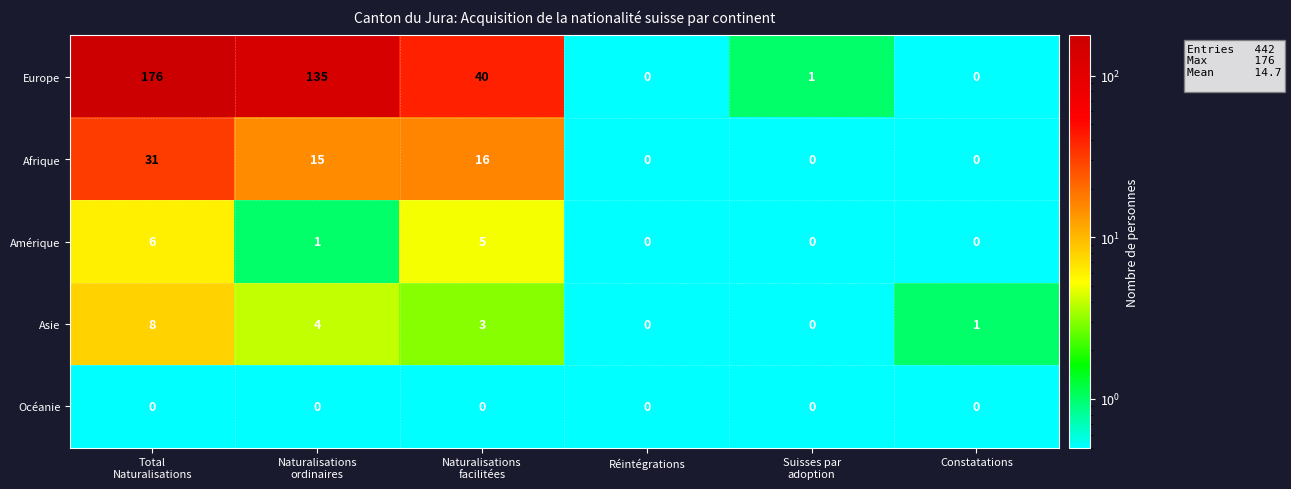

Which series has the largest range (max minus min)?

Europe